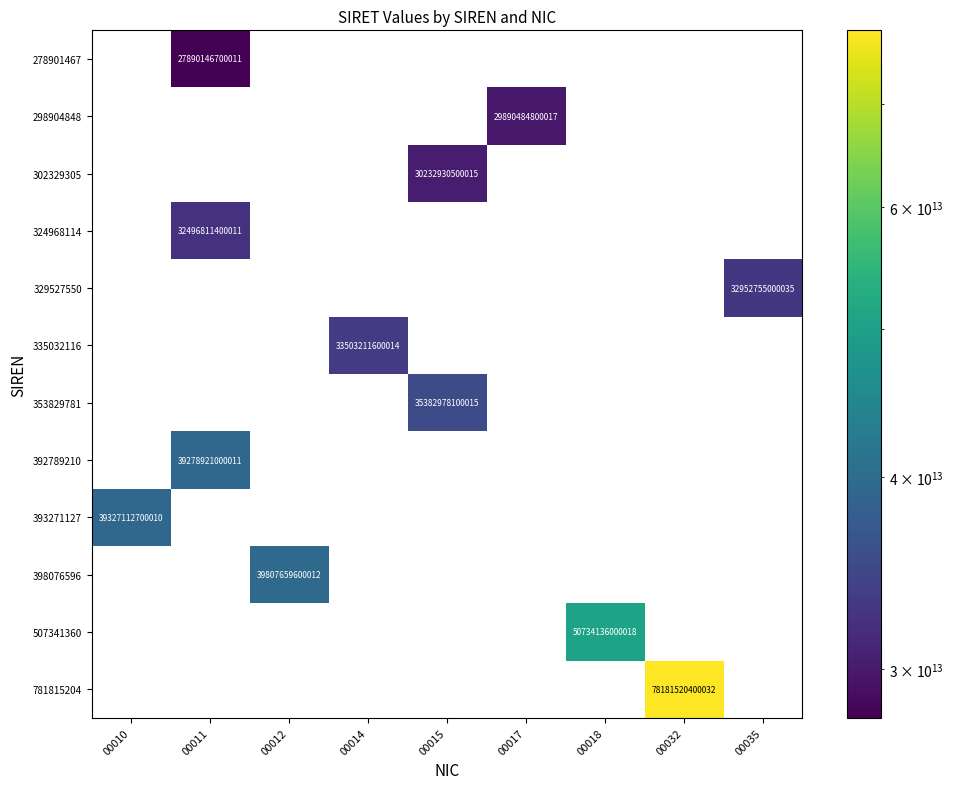

Count the number of data series in this chart.

12